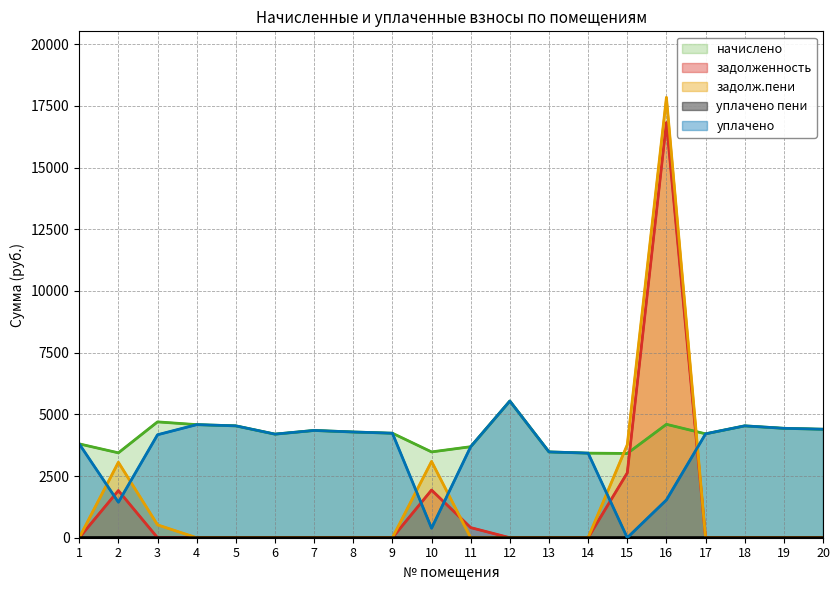

List the series in order of their peak value, highest first.

задолж.пени, задолженность, начислено, уплачено, уплачено пени